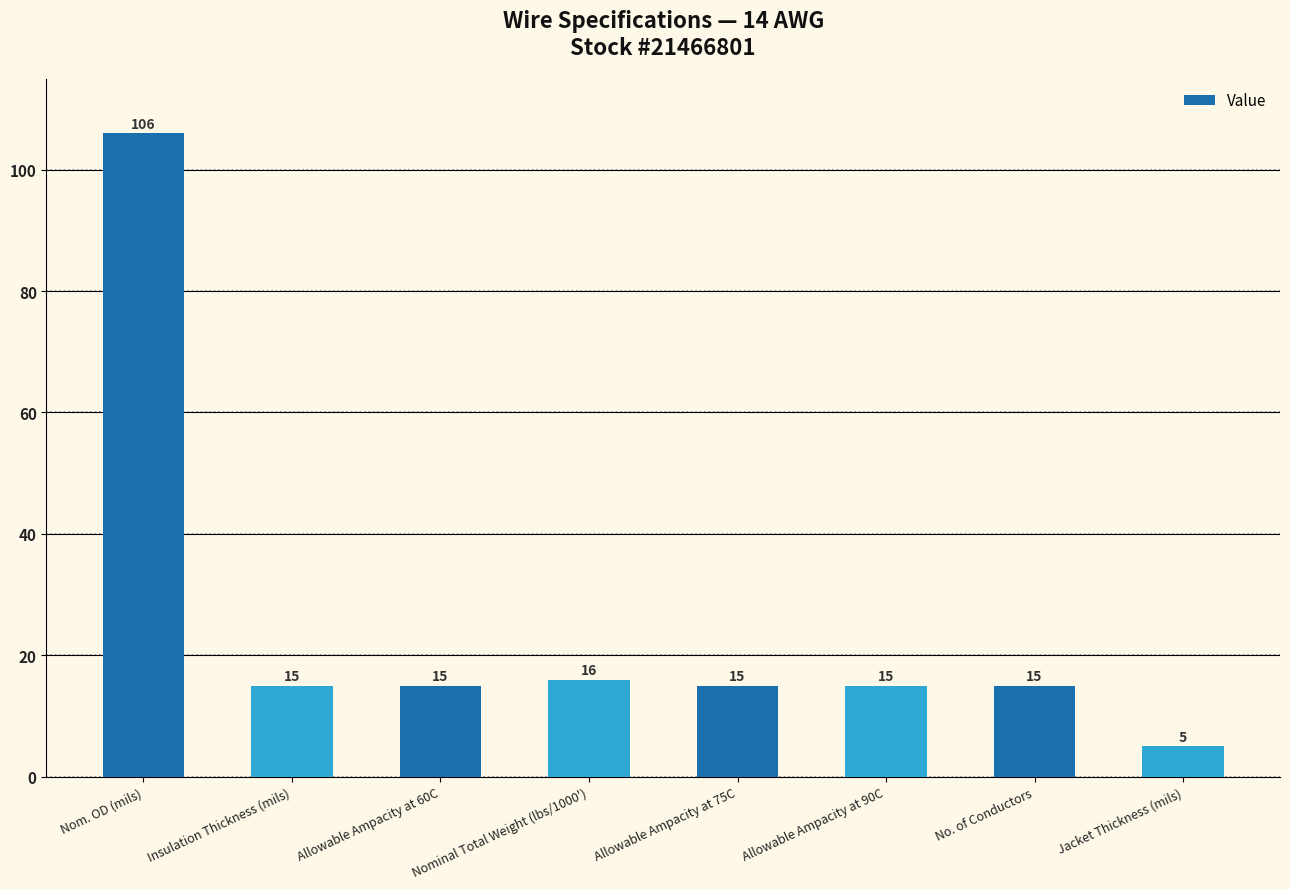

Does the chart contain any negative values?

No